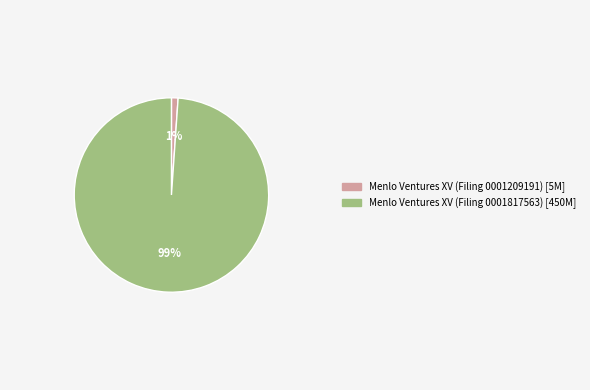

Is there any slice that represents more than half of the pie?

Yes